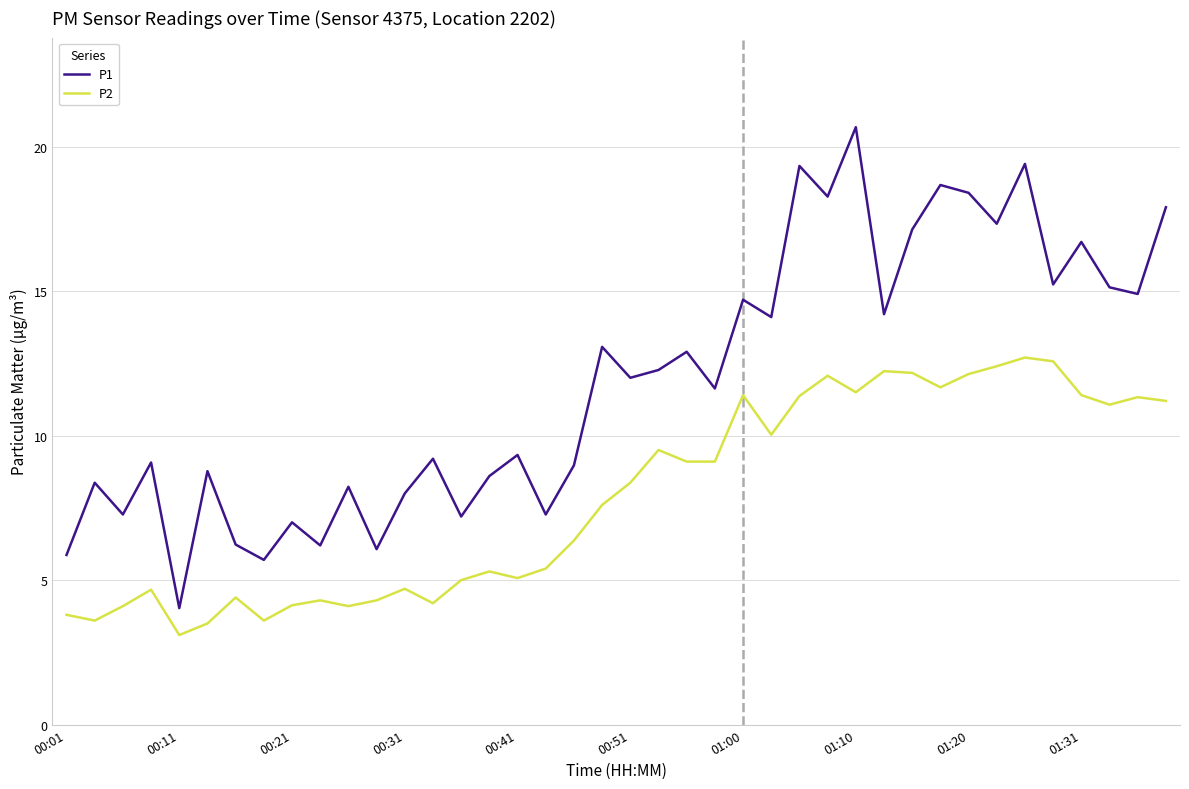

Which series has the largest range (max minus min)?

P1